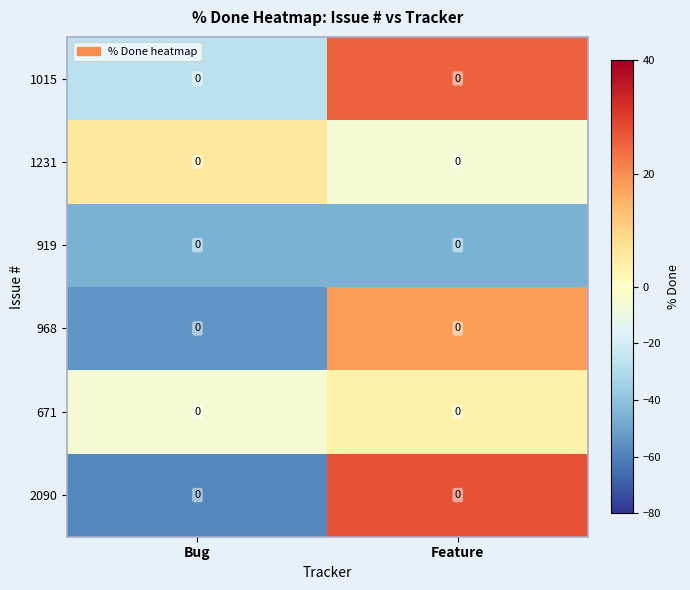

At which category is the sum across all series the highest?

Feature